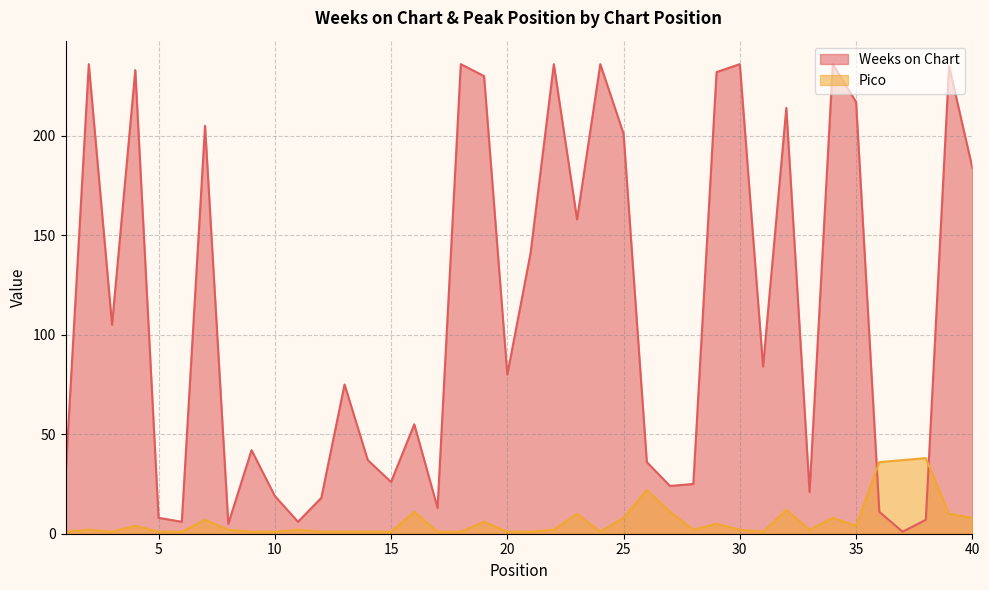

At which label does Pico reach its minimum?

1